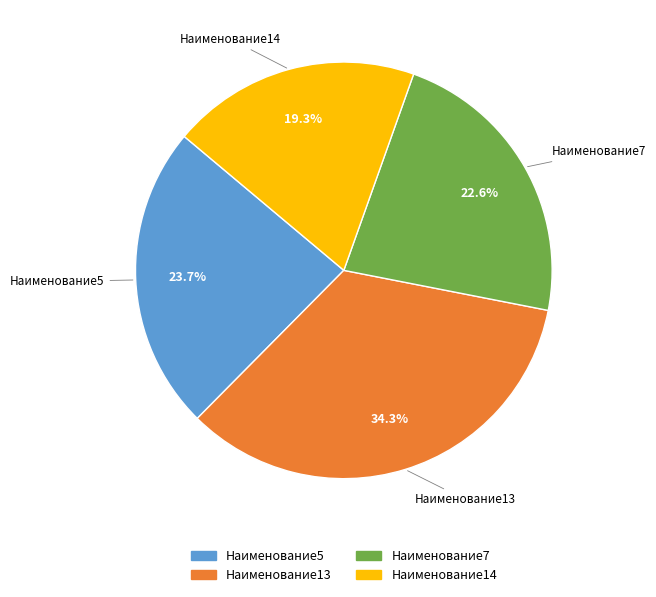

Is it true that Наименование14 is 32% of the pie?

False